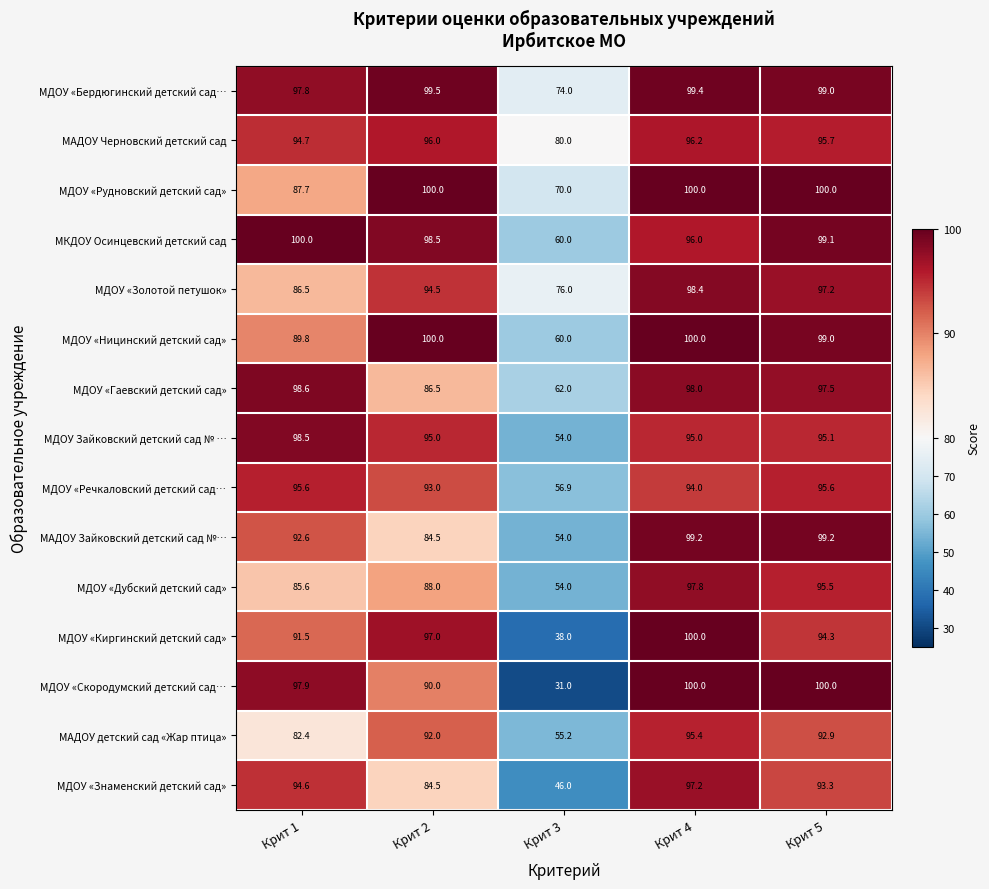

What is the approximate value of МАДОУ Черновский детский сад at Крит 4?

96.2